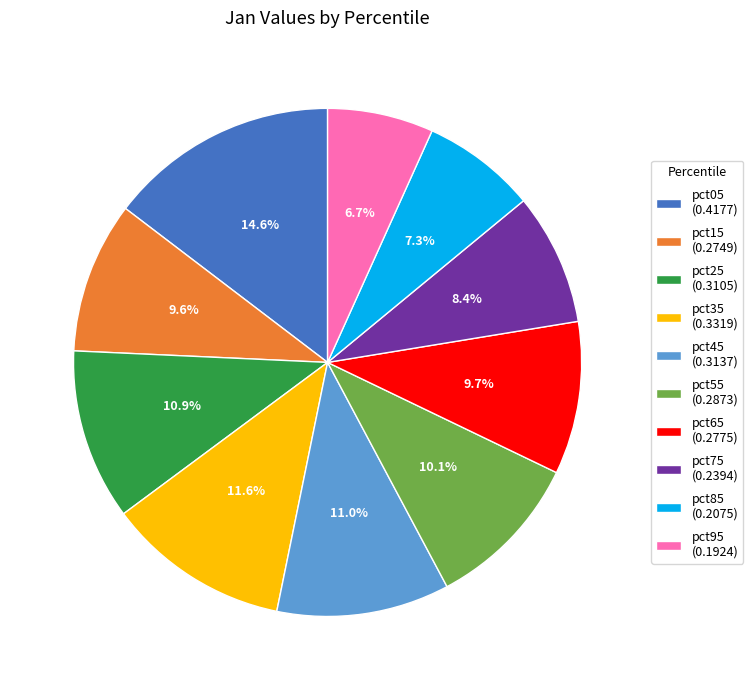

Do pct35 and pct75 together represent more than half of the pie?

No